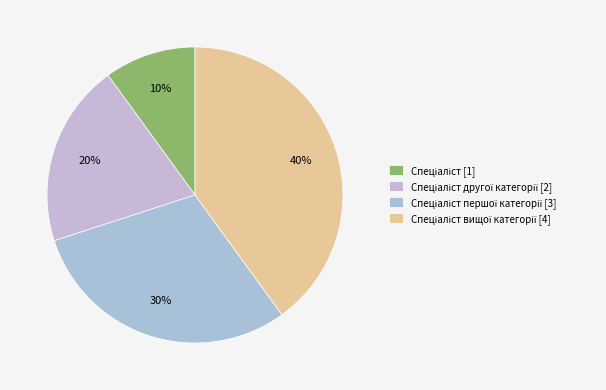

How many segments does this pie chart have?

4